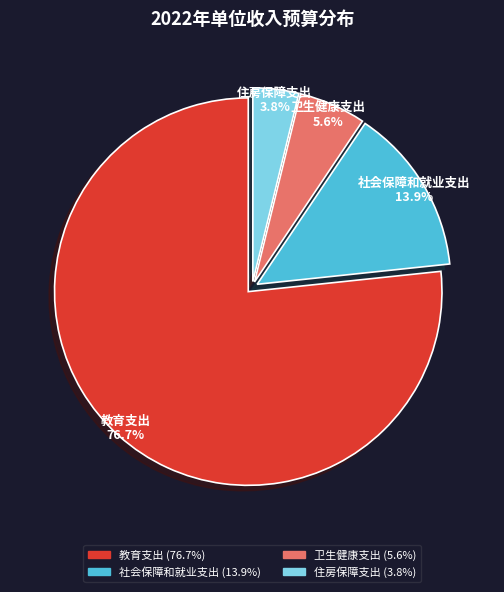

How many slices are in this pie chart?

4